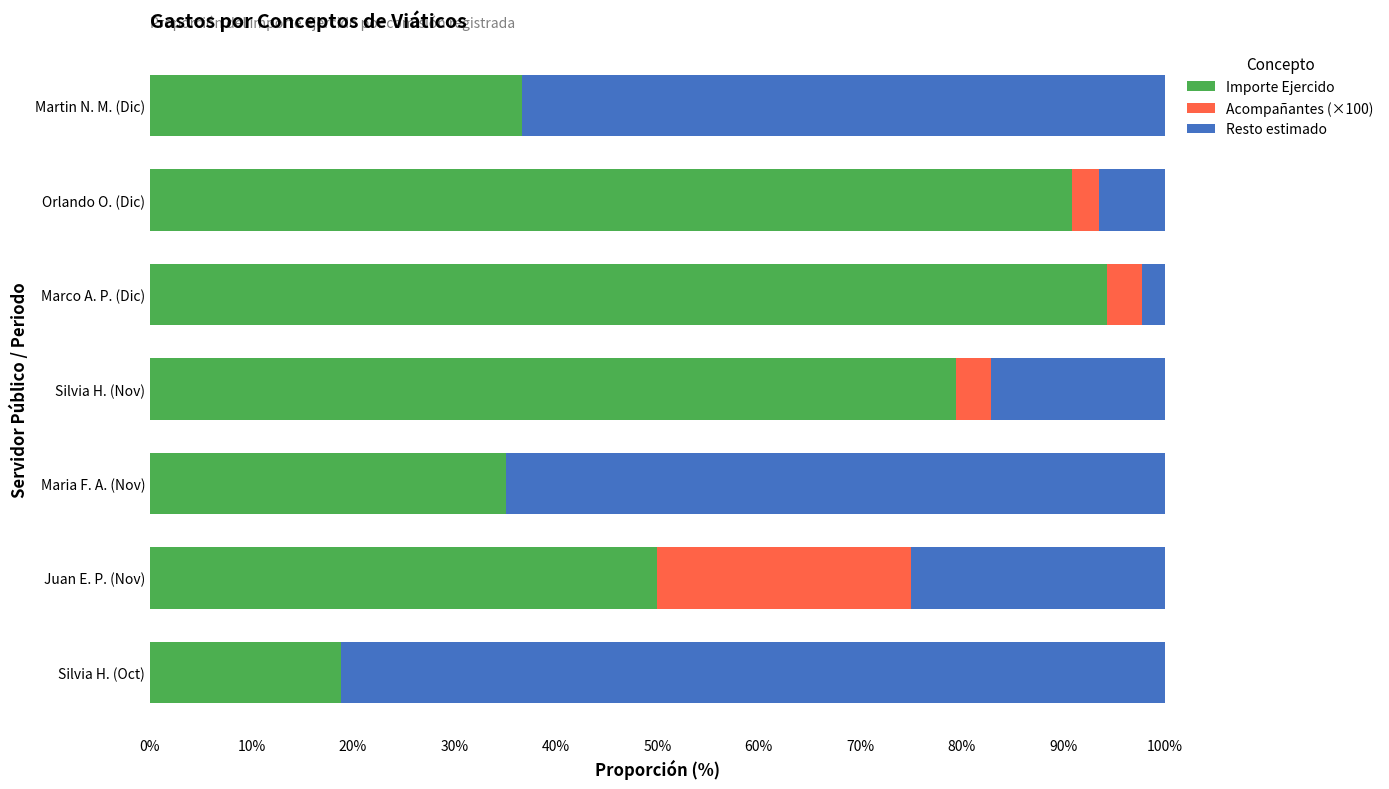

The value of Importe Ejercido at Marco A. P. (Dic) is 138.8. True or false?

False